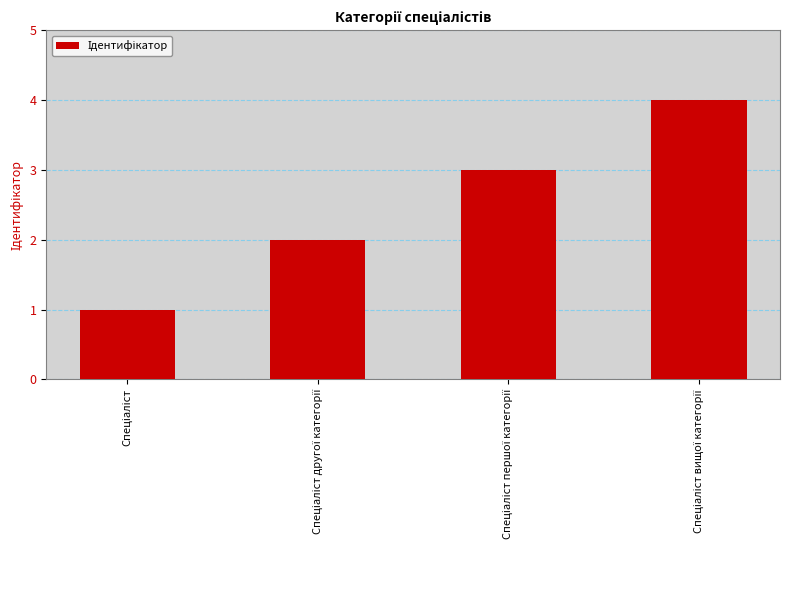

Are the bars grouped side by side (vs. stacked)?

No